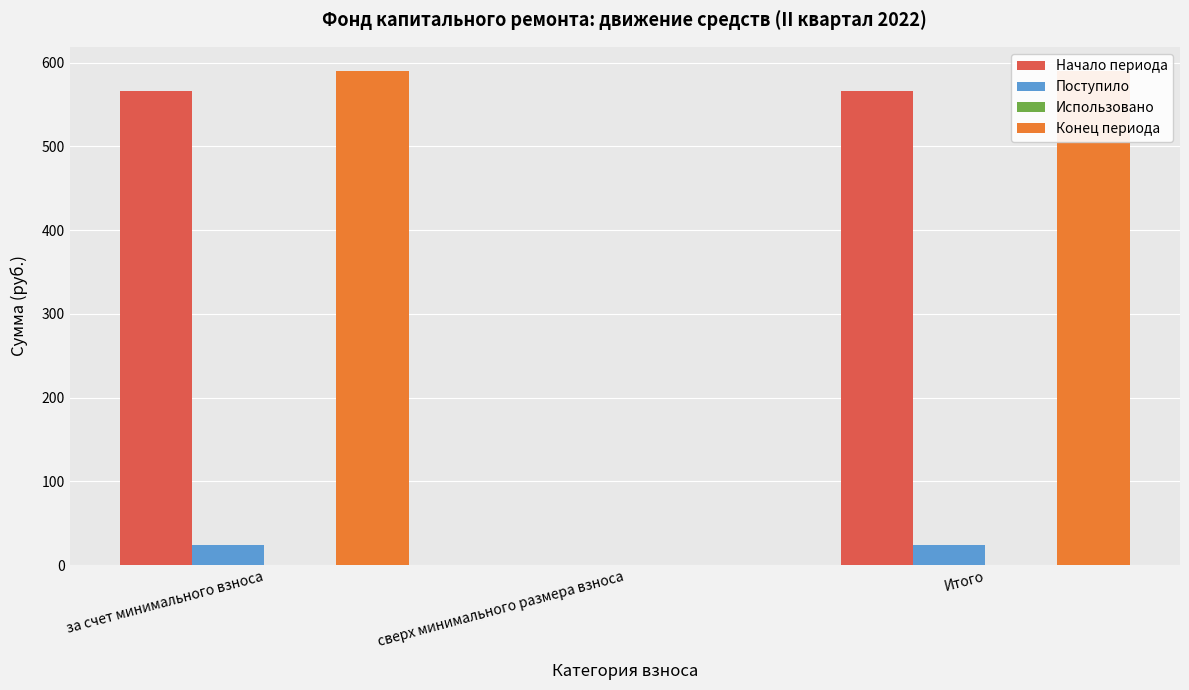

True or false: Конец периода has a value of 120.1 at Итого.

False